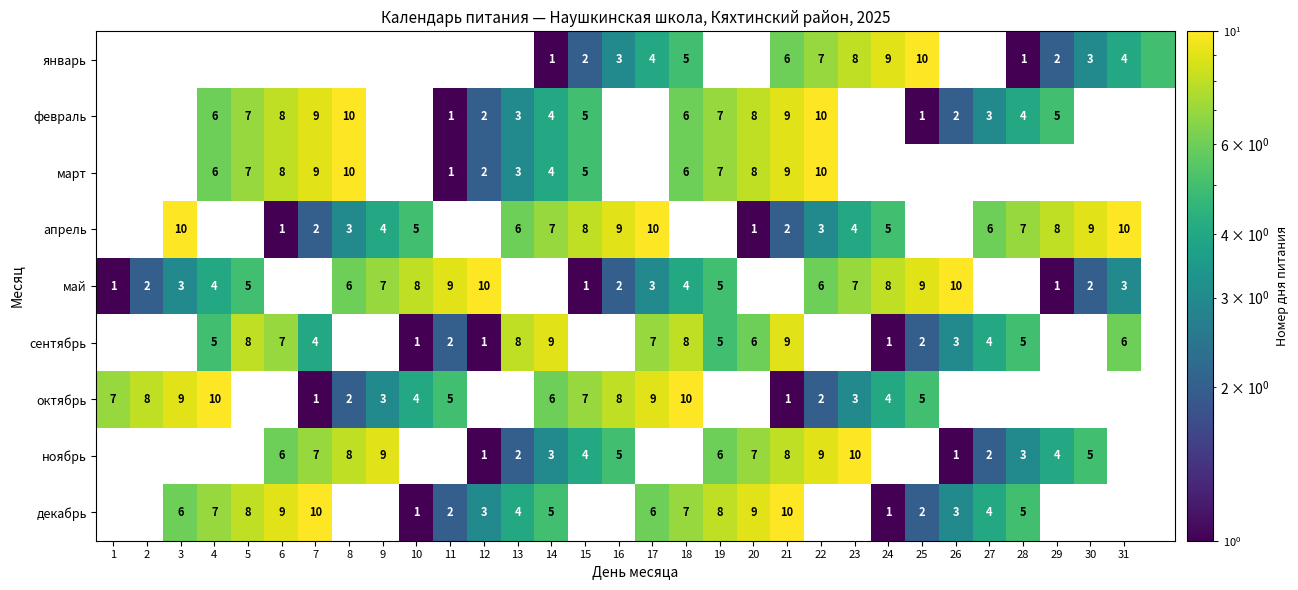

The value of сентябрь at 21 is 4. True or false?

False